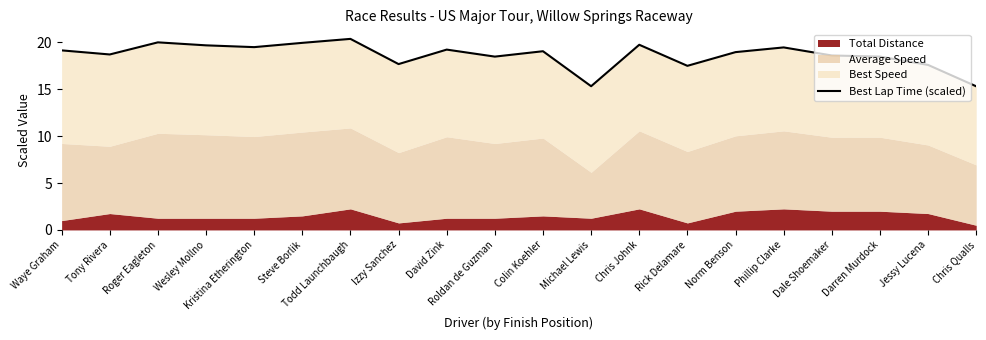

Does the chart have visible grid lines?

No